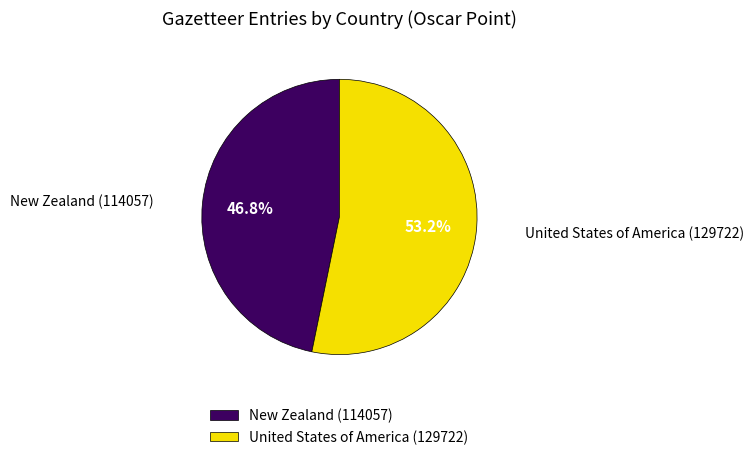

Do New Zealand and United States of America together represent more than half of the pie?

Yes